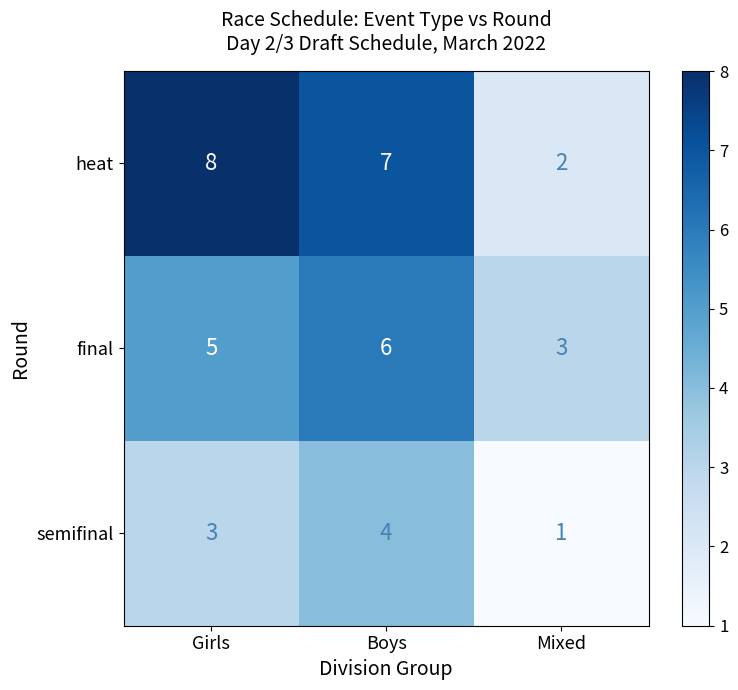

Reading left to right, transcribe all the data shown in this chart.

heat: 8	7	2
final: 5	6	3
semifinal: 3	4	1